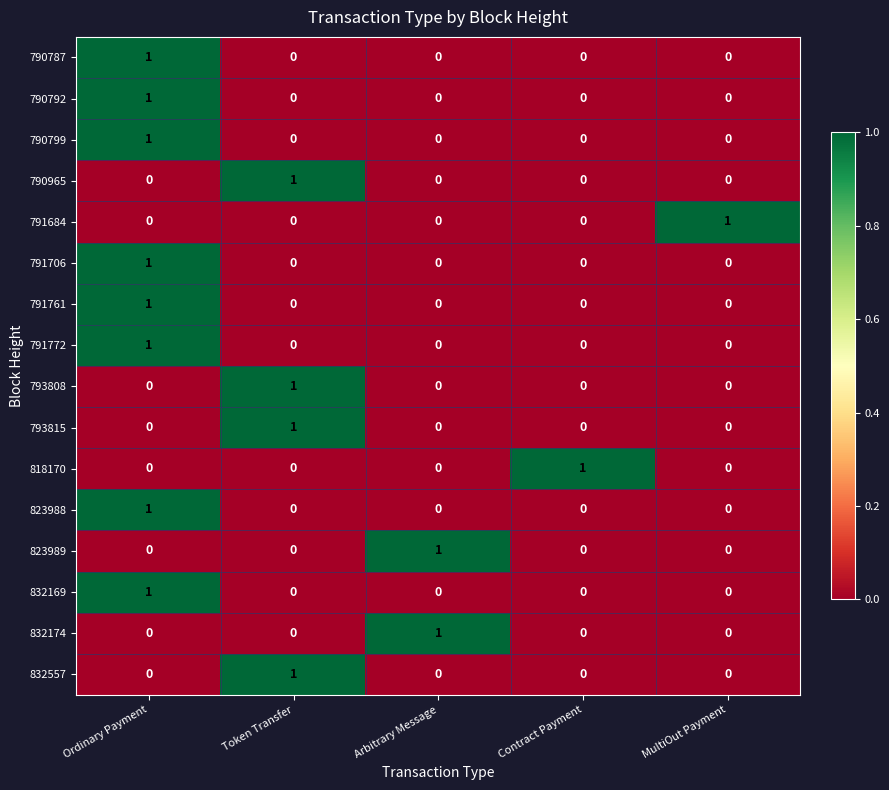

True or false: 791684 has a value of 1 at MultiOut Payment.

True